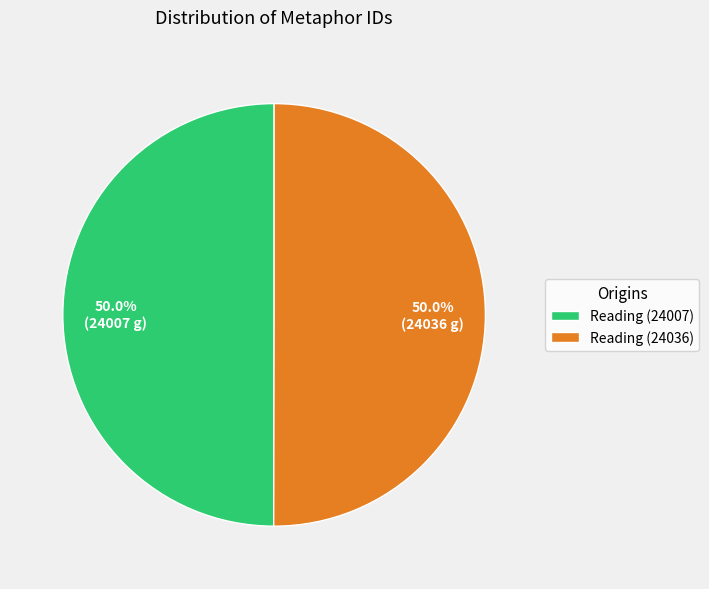

What percentage is NOT represented by Reading (24007)?

50.0%